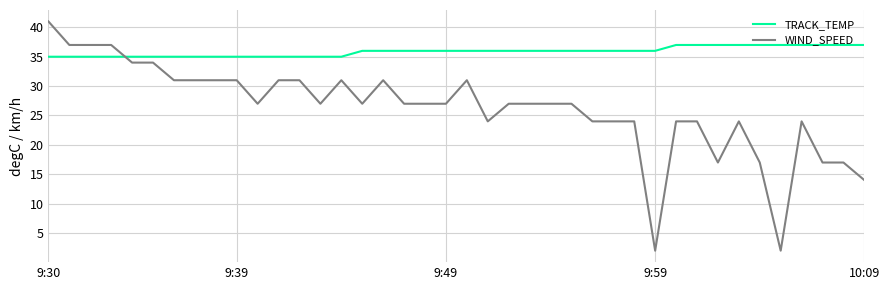

What is the maximum value for TRACK_TEMP?

37